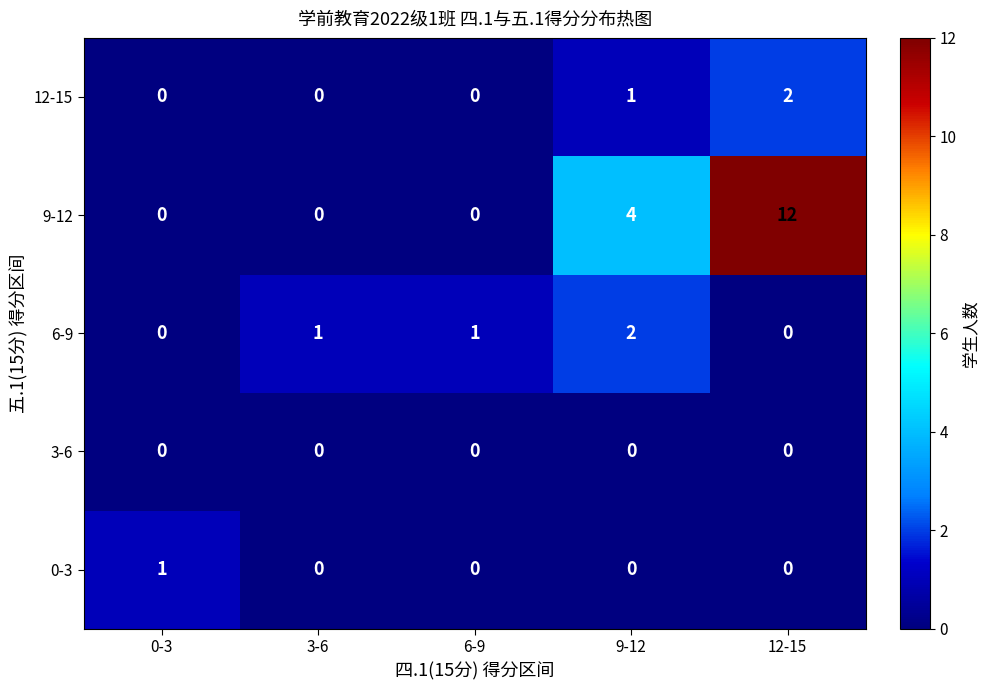

At which category is the sum across all series the highest?

12-15